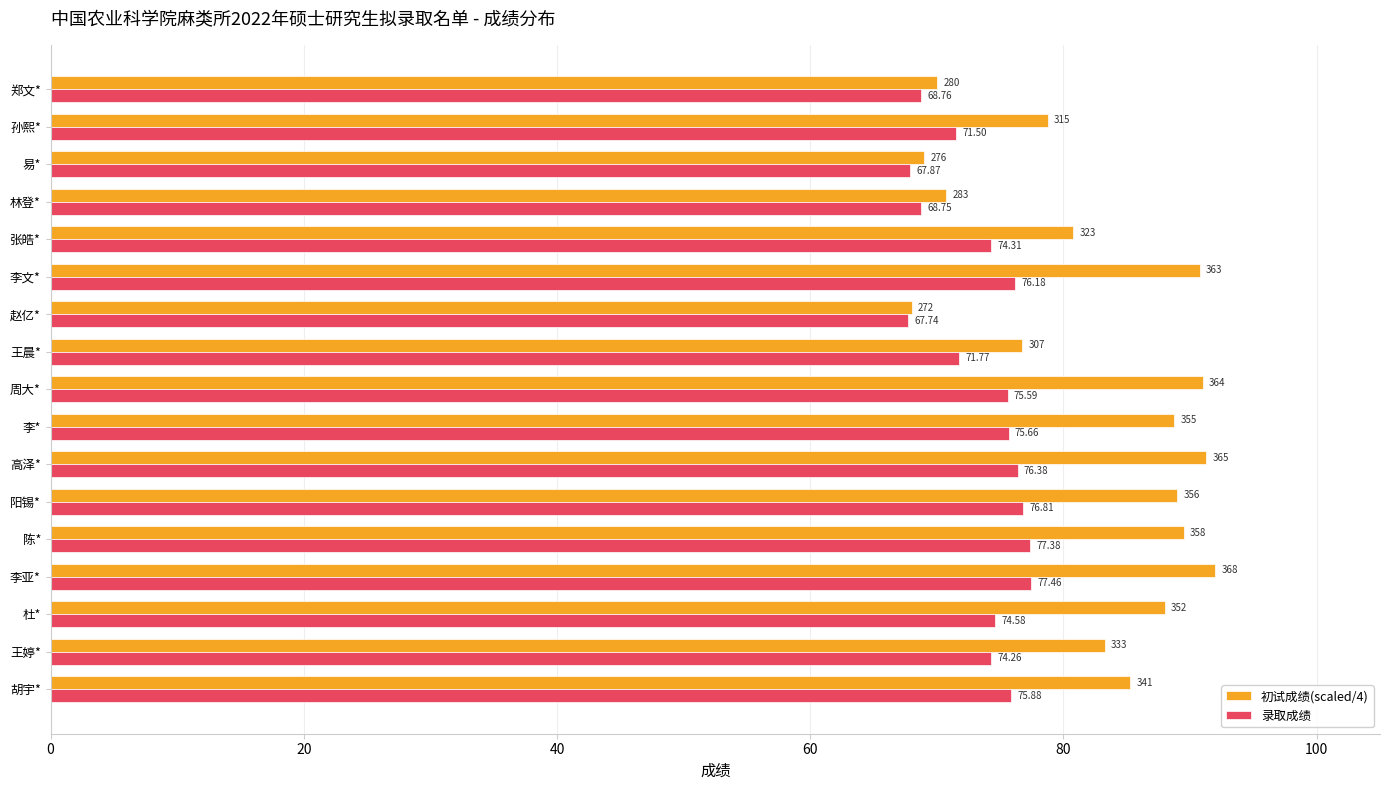

How many values in the 初试成绩(scaled/4) series exceed 85?

9